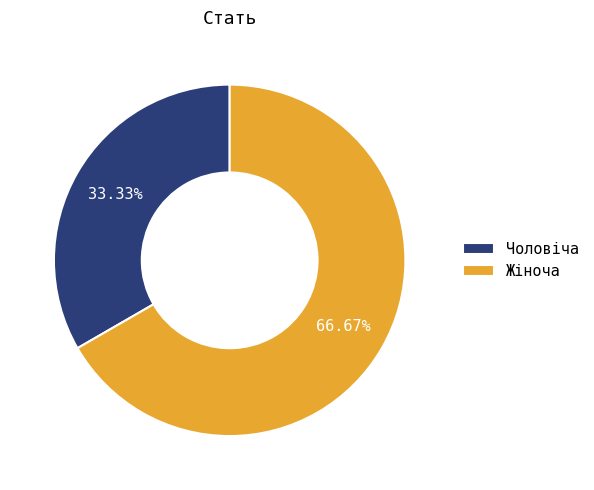

Which slice is the smallest?

Чоловіча